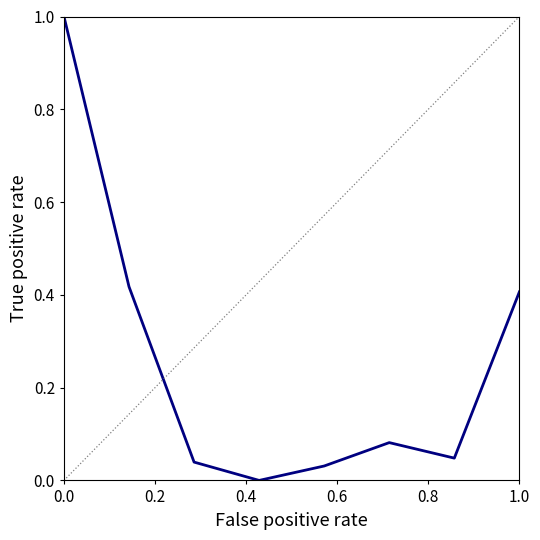

What is the greatest value displayed?

1.0